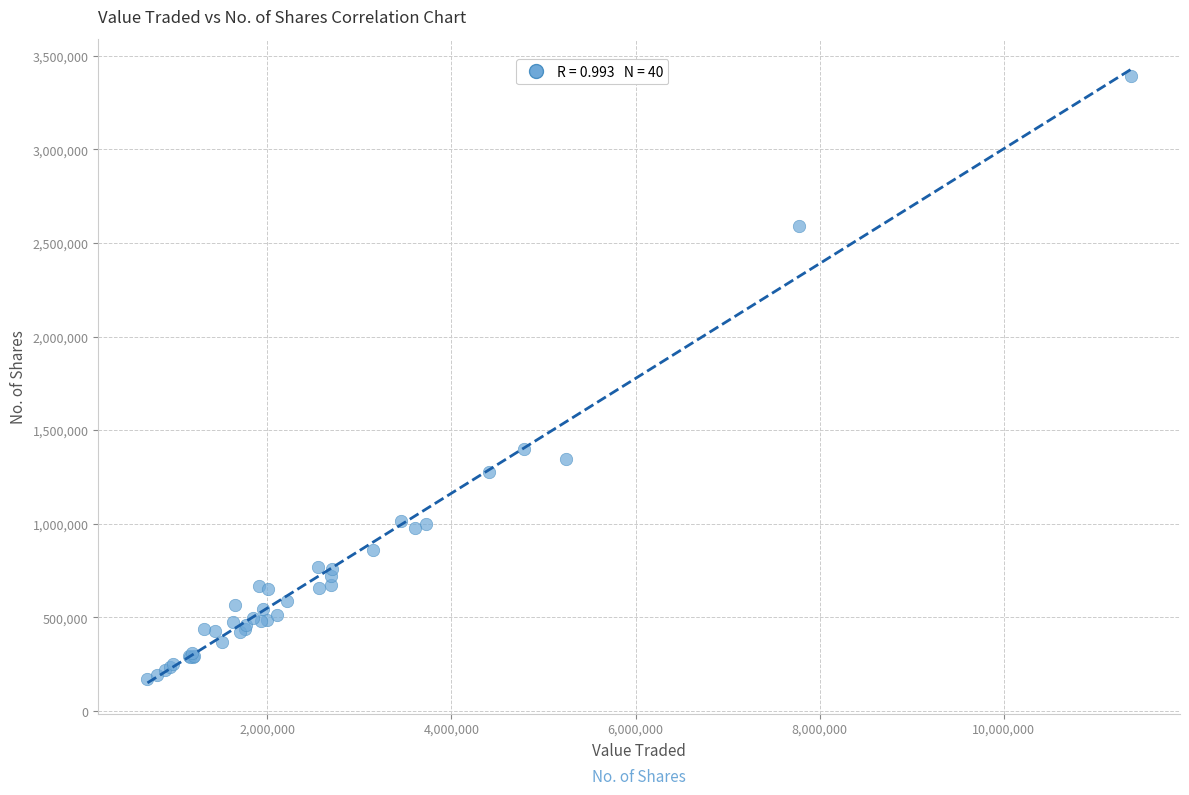

What Y value in the scatter plot is closest to 1781829?

1398557